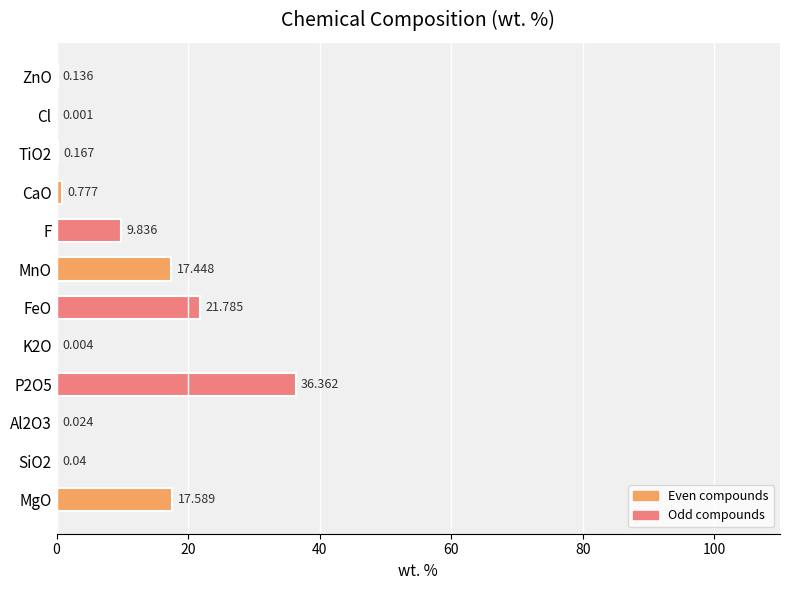

Between F and TiO2, which is larger?

F